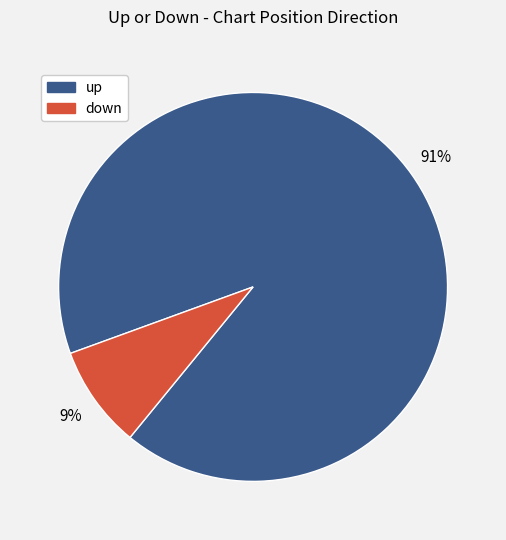

To the nearest percent, what is the average slice percentage?

50%